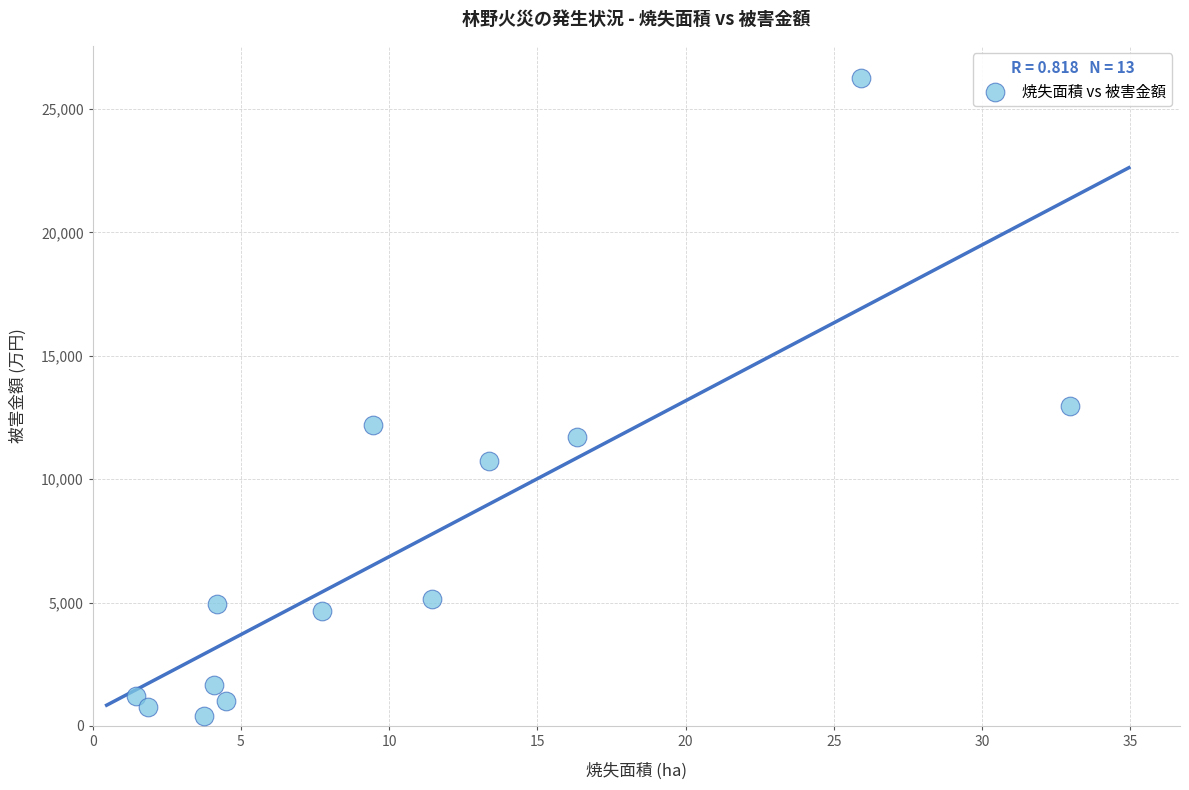

What Y value in the scatter plot is closest to 13340?

12980